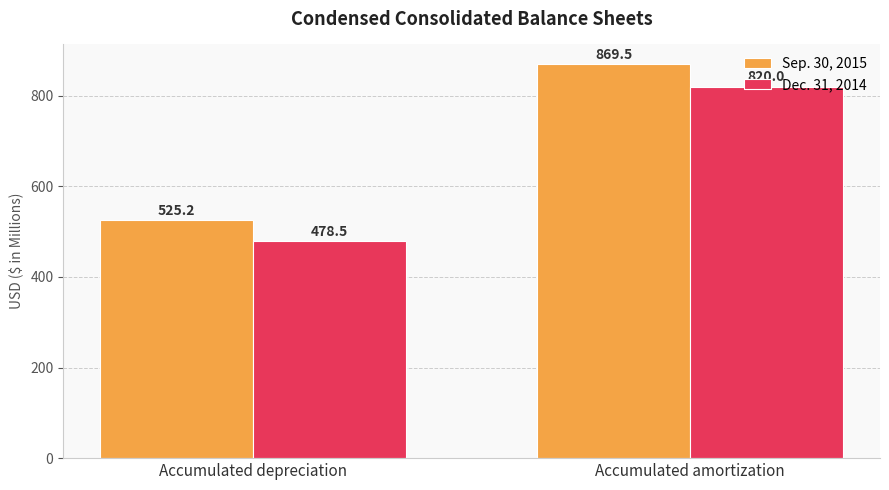

How many values in the Sep. 30, 2015 series are below 869?

1